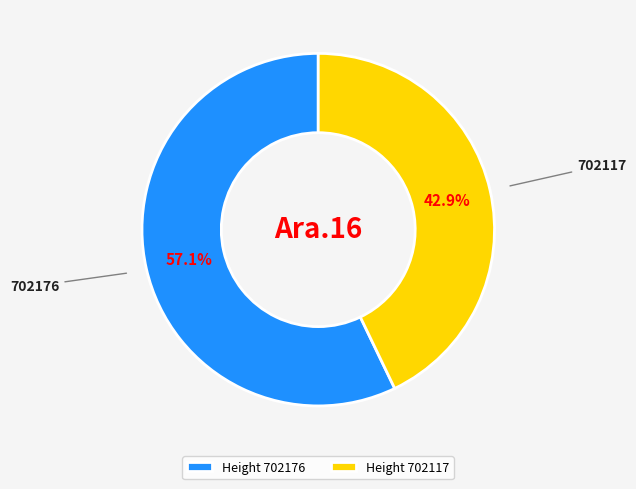

Rank the categories by value from lowest to highest.

702117, 702176